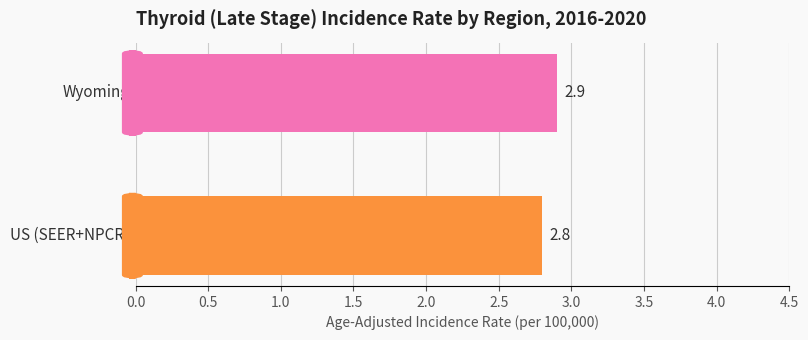

What is the sum of all values?

5.7